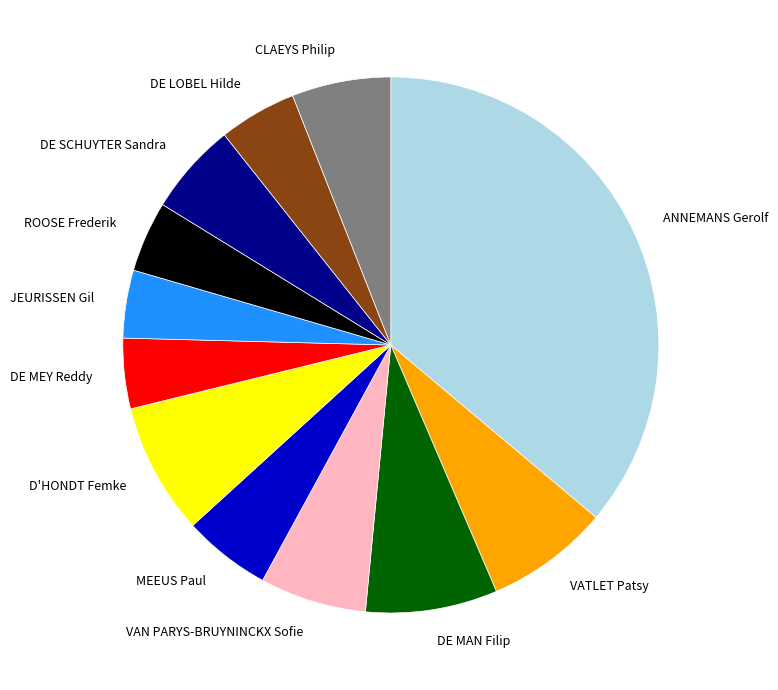

Approximately how many times larger is the value at ANNEMANS Gerolf compared to DE LOBEL Hilde?

7.7